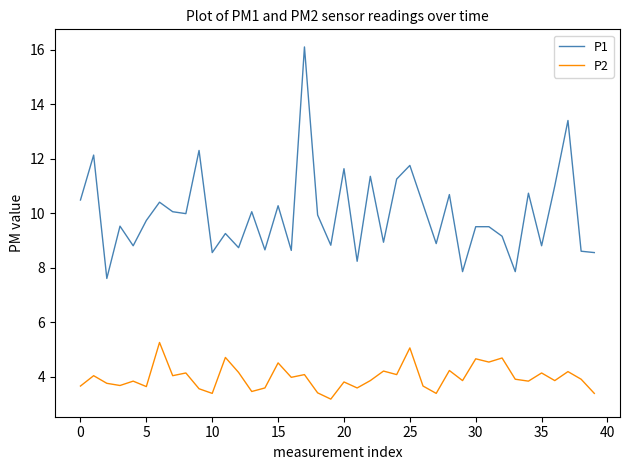

What is the highest value of the P1 series?

16.1